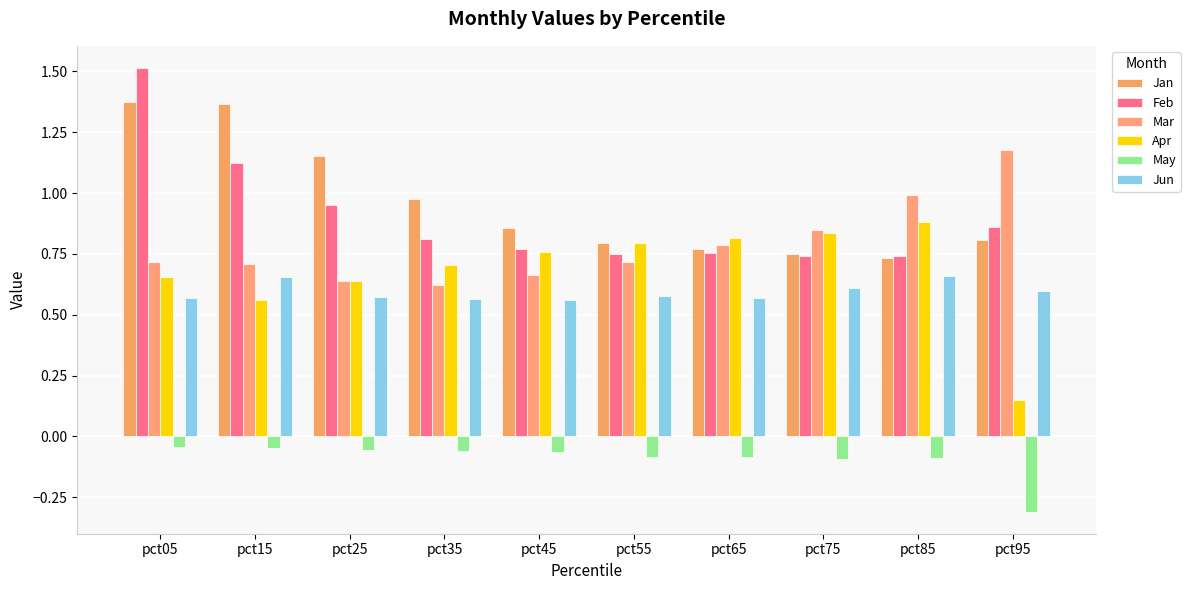

At which category is the sum across all series the highest?

pct05